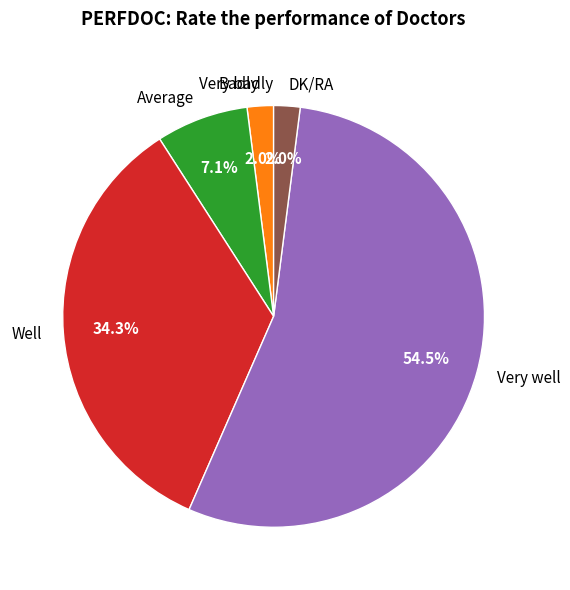

Does DK/RA represent more than half of the total?

No